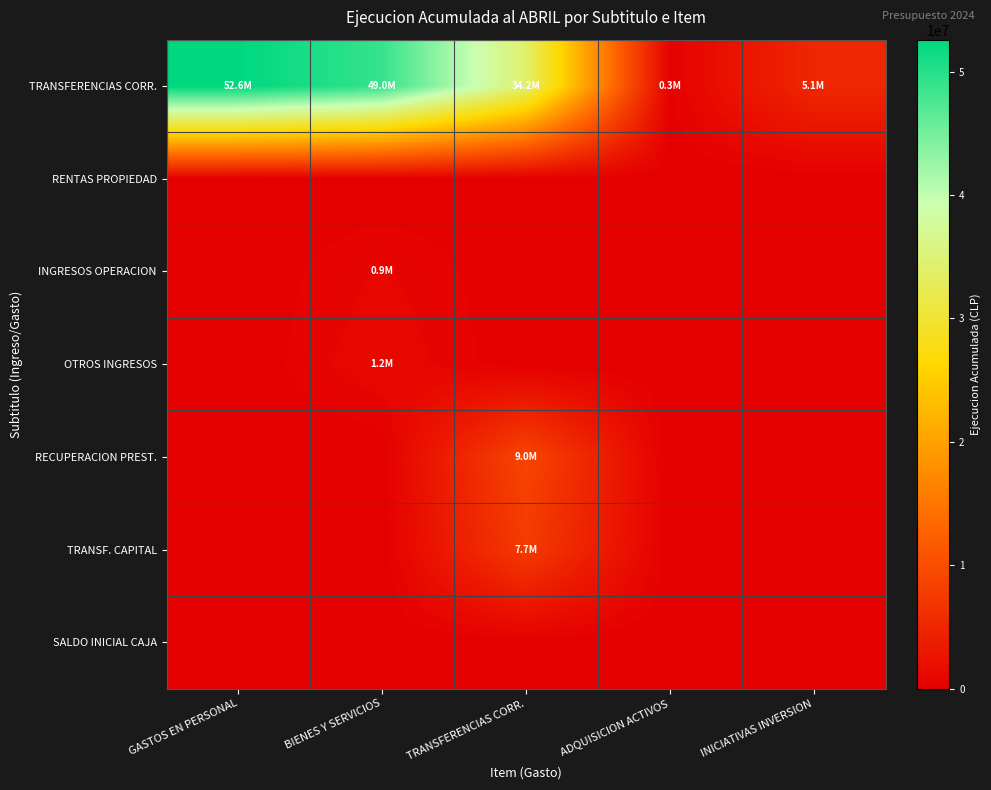

Reading left to right, extract all data points from this chart.

TRANSFERENCIAS CORR.: GASTOS EN PERSONAL=52597817	BIENES Y SERVICIOS=48997635	TRANSFERENCIAS CORR.=34201382	ADQUISICION ACTIVOS=331888	INICIATIVAS INVERSION=5095803
RENTAS PROPIEDAD: GASTOS EN PERSONAL=0	BIENES Y SERVICIOS=0	TRANSFERENCIAS CORR.=0	ADQUISICION ACTIVOS=0	INICIATIVAS INVERSION=0
INGRESOS OPERACION: GASTOS EN PERSONAL=0	BIENES Y SERVICIOS=888293	TRANSFERENCIAS CORR.=0	ADQUISICION ACTIVOS=0	INICIATIVAS INVERSION=0
OTROS INGRESOS: GASTOS EN PERSONAL=0	BIENES Y SERVICIOS=1249877	TRANSFERENCIAS CORR.=0	ADQUISICION ACTIVOS=0	INICIATIVAS INVERSION=0
RECUPERACION PREST.: GASTOS EN PERSONAL=0	BIENES Y SERVICIOS=0	TRANSFERENCIAS CORR.=8954356	ADQUISICION ACTIVOS=0	INICIATIVAS INVERSION=0
TRANSF. CAPITAL: GASTOS EN PERSONAL=0	BIENES Y SERVICIOS=0	TRANSFERENCIAS CORR.=7676508	ADQUISICION ACTIVOS=0	INICIATIVAS INVERSION=0
SALDO INICIAL CAJA: GASTOS EN PERSONAL=0	BIENES Y SERVICIOS=0	TRANSFERENCIAS CORR.=0	ADQUISICION ACTIVOS=0	INICIATIVAS INVERSION=0